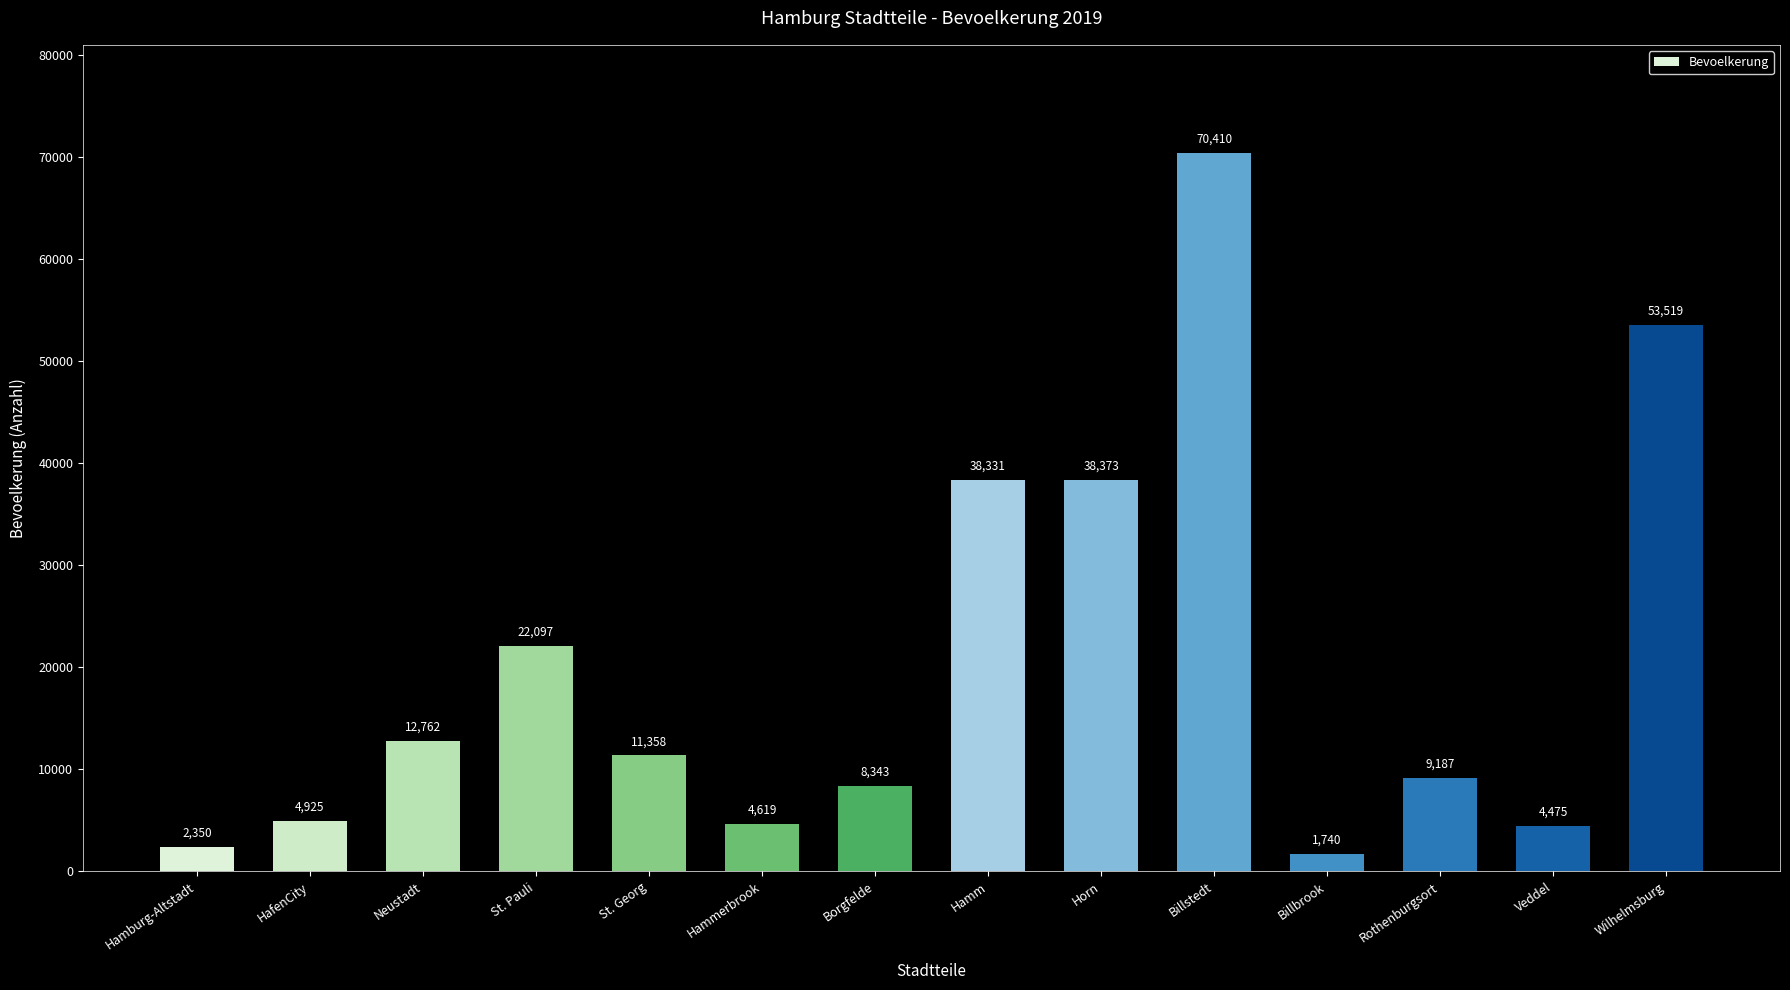

List the labels in order of value, largest first.

Billstedt, Wilhelmsburg, Horn, Hamm, St. Pauli, Neustadt, St. Georg, Rothenburgsort, Borgfelde, HafenCity, Hammerbrook, Veddel, Hamburg-Altstadt, Billbrook